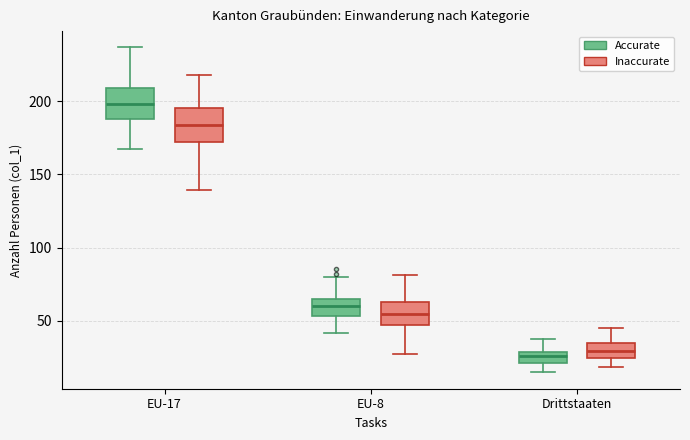

Which box has the highest median line?

EU-17 (Accurate)